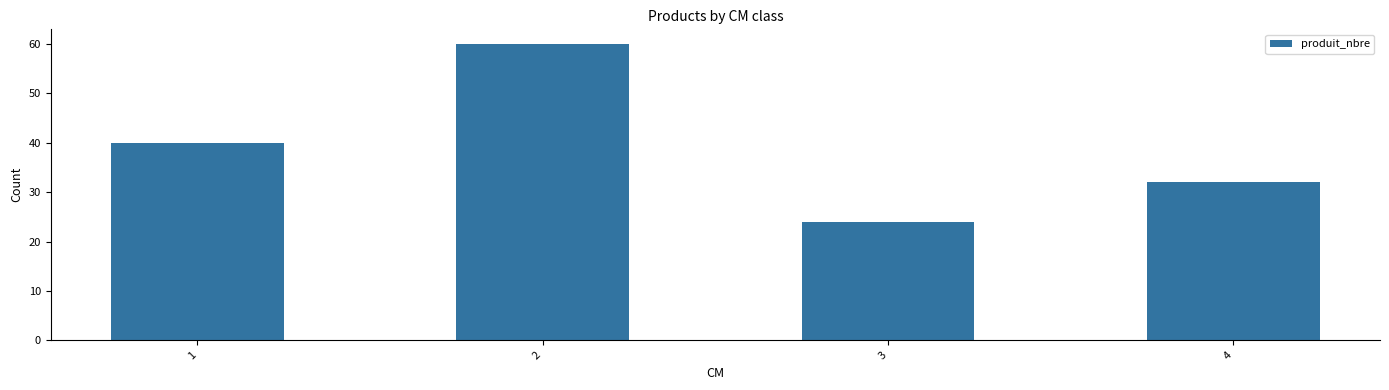

Is it true that the value at 3 is 24?

True